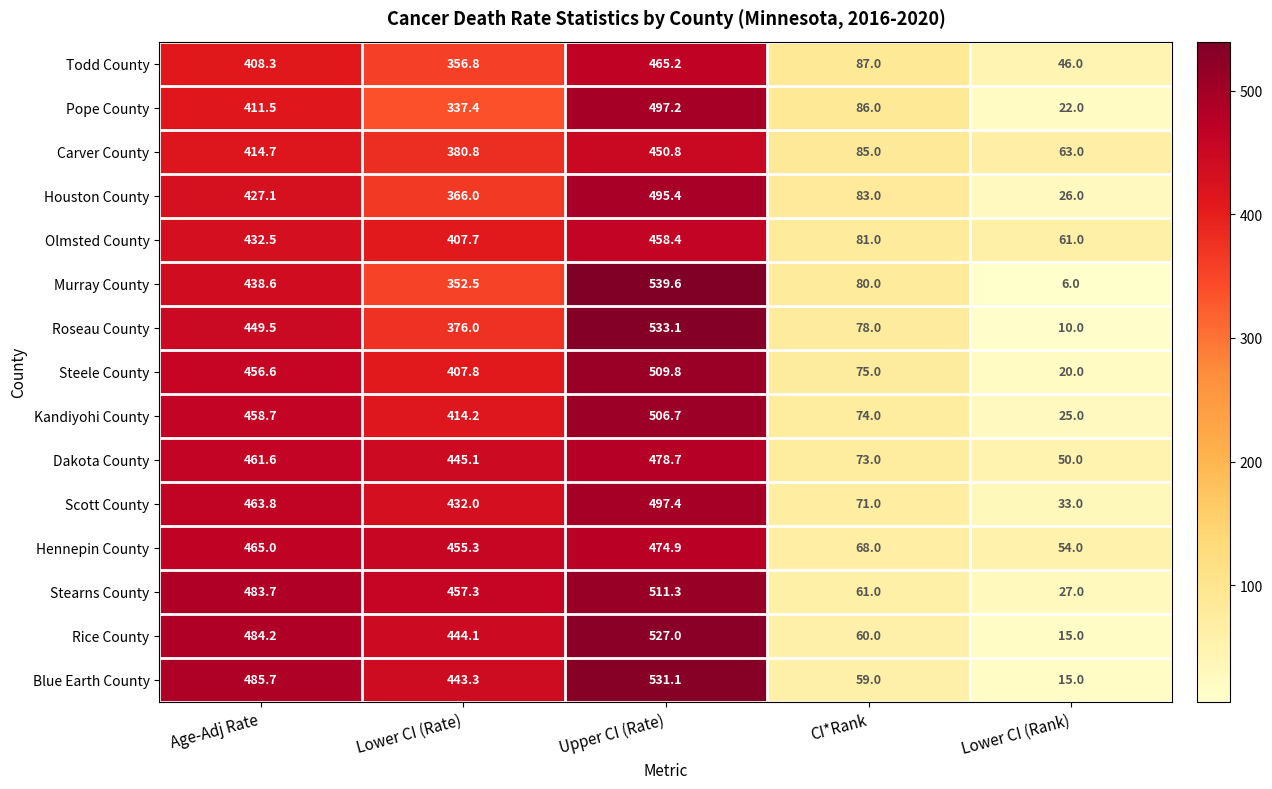

How many data points does each series have?

5